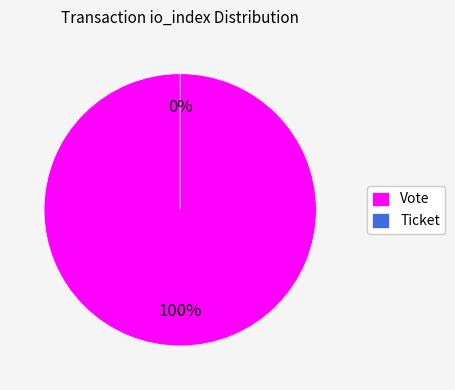

To the nearest percent, what is the difference between the largest and smallest slice percentages?

100%